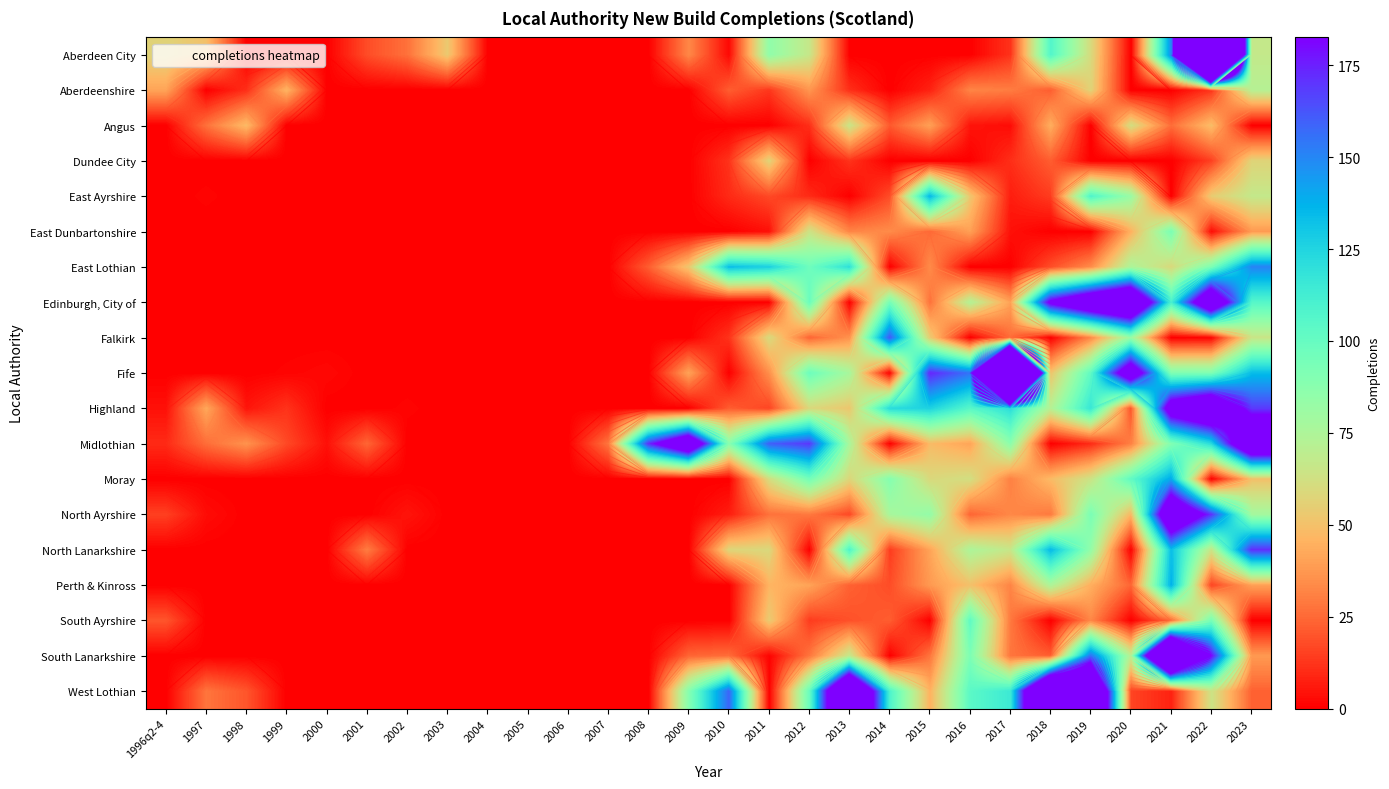

True or false: South Lanarkshire has a value of -190 at 2007.

False